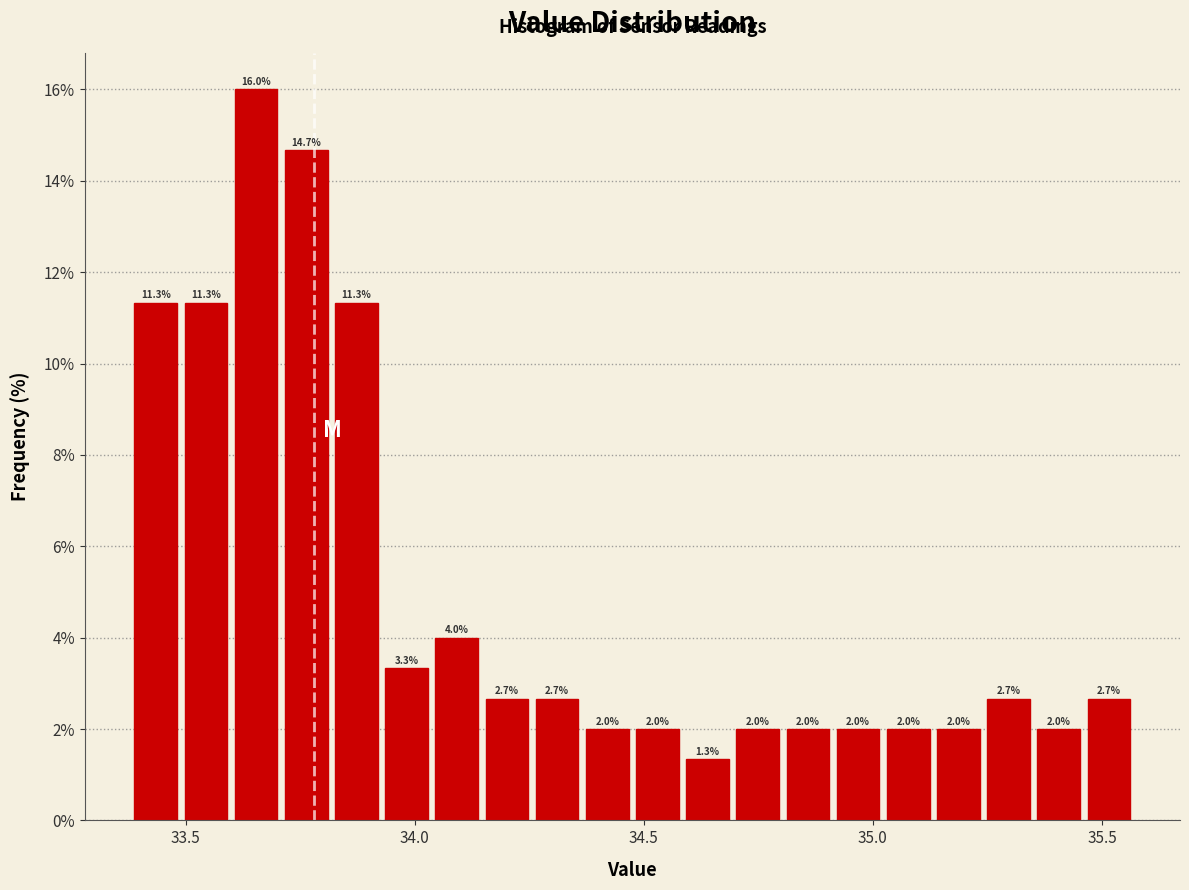

Read against the x-axis, roughly where is the centre of the tallest bar?

33.65